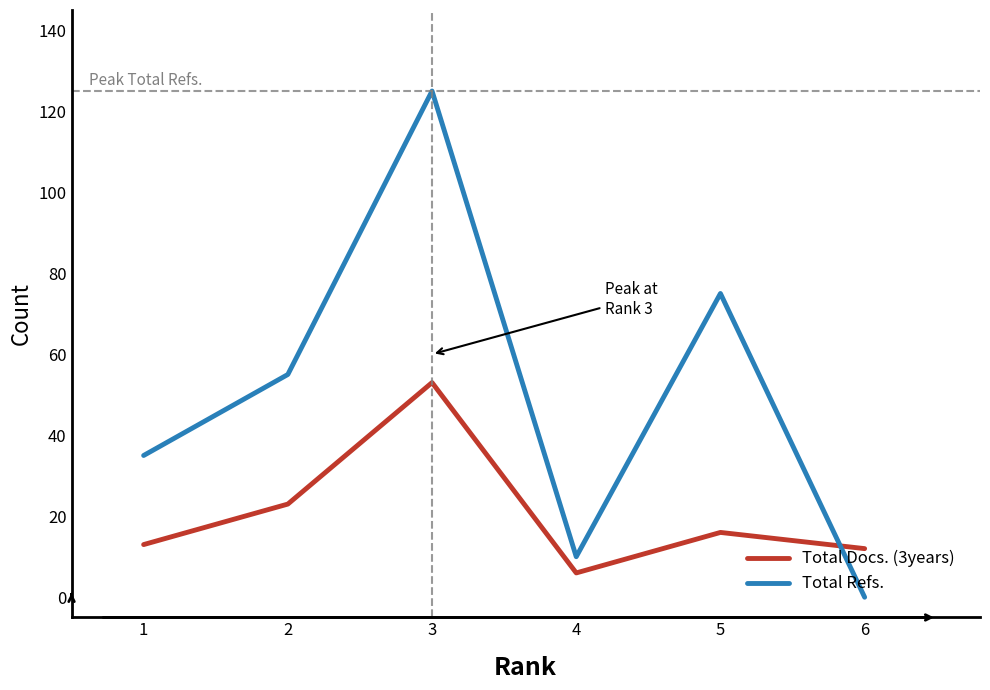

Where do Total Refs. and Total Docs. (3years) first cross each other?

5 and 6